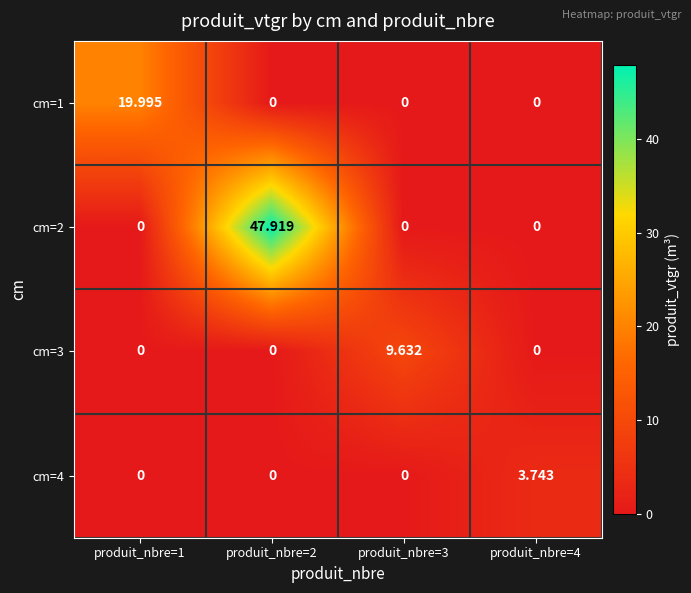

How many values in cm=3 are above zero?

1